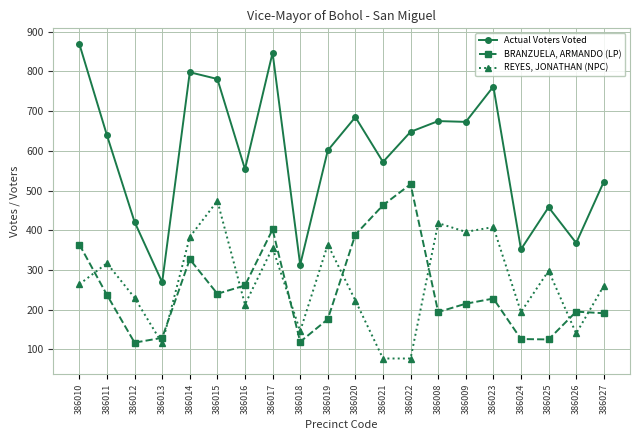

What value does the BRANZUELA, ARMANDO (LP) series have at 386024?

126